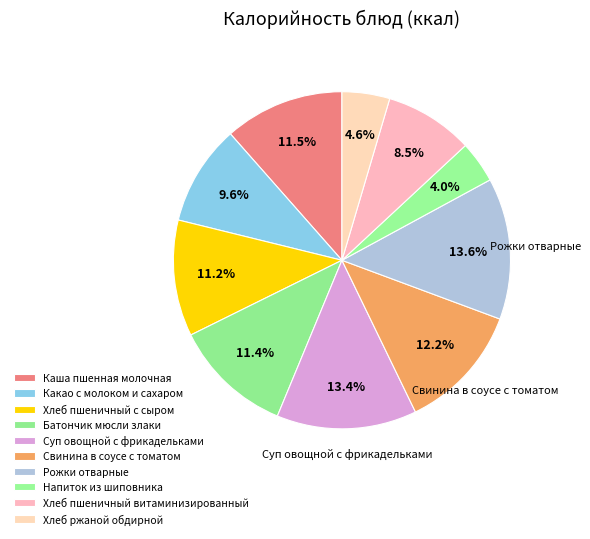

What percentage do Напиток из шиповника and Хлеб пшеничный витаминизированный together represent?

12.5%